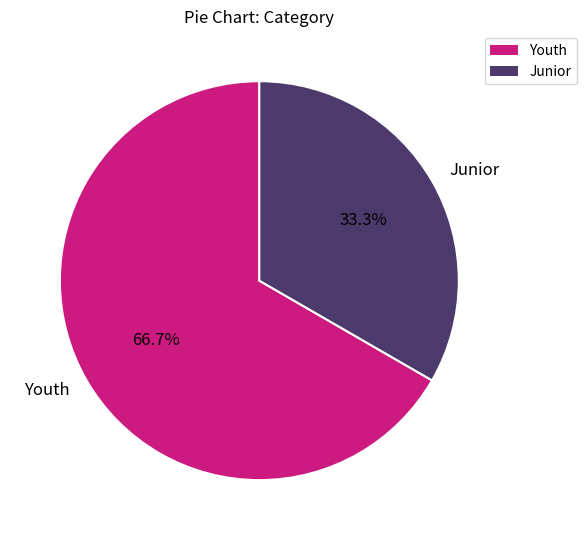

Which category has the smallest portion of the pie?

Junior